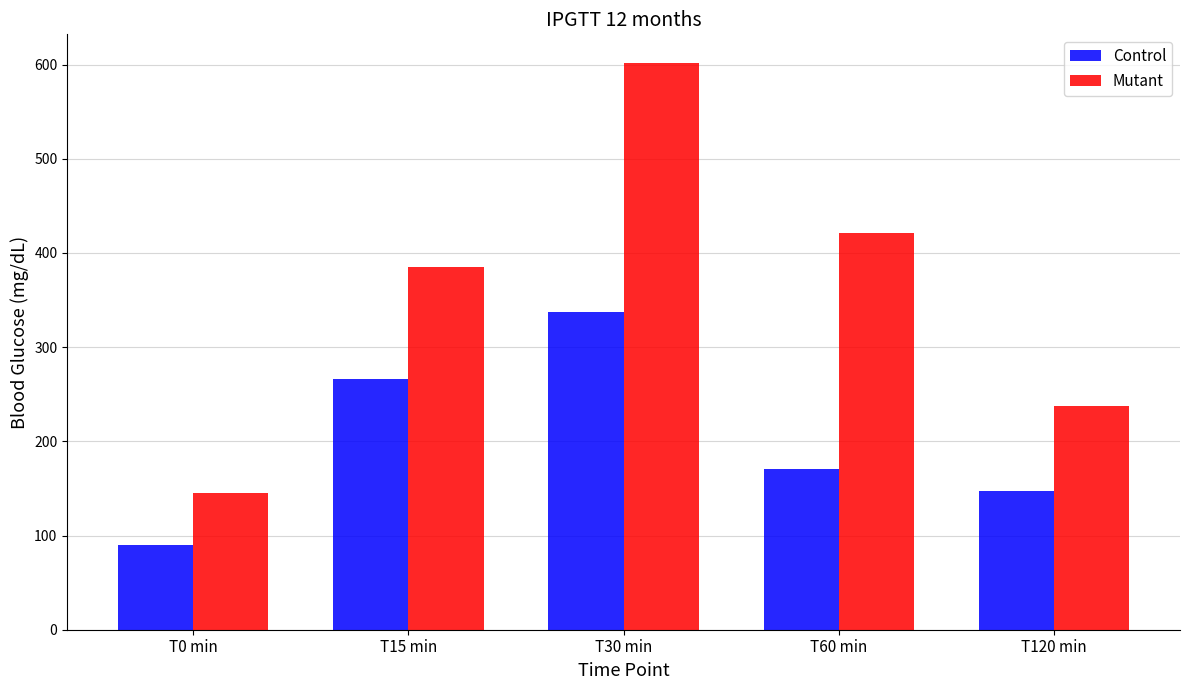

List the series in order of their peak value, highest first.

Mutant, Control